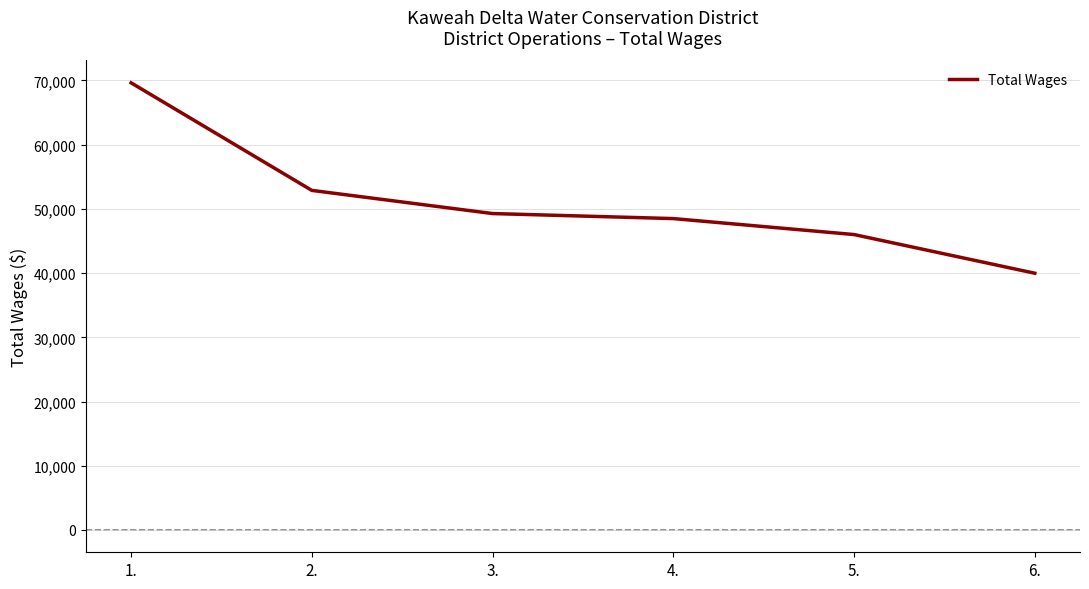

Which has a higher value, 4. or 3.?

3.